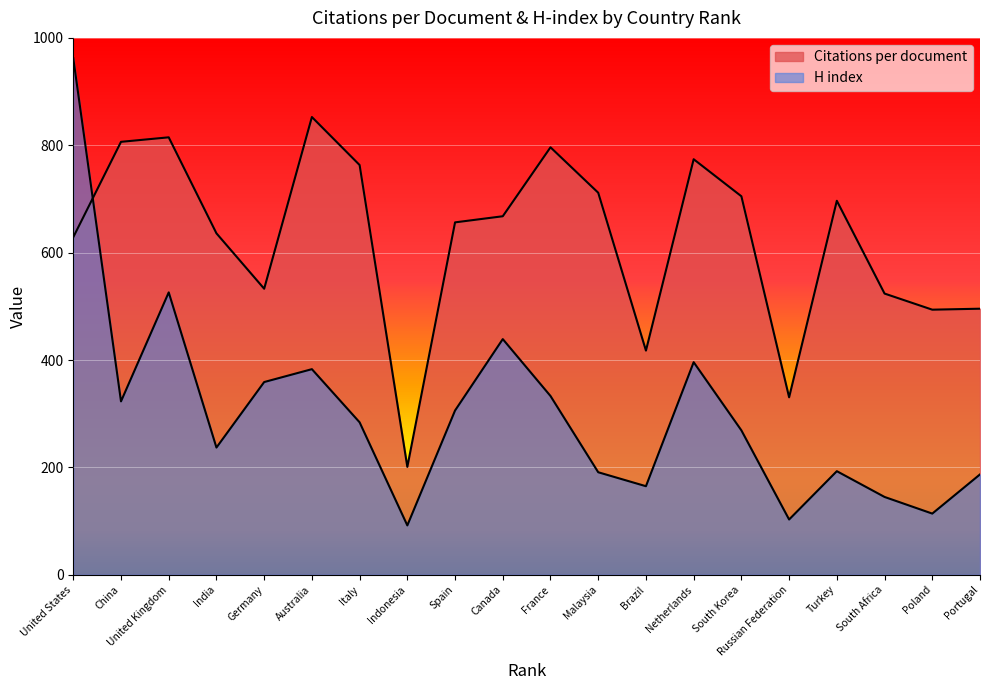

How many times do Citations per document and H index cross each other?

1